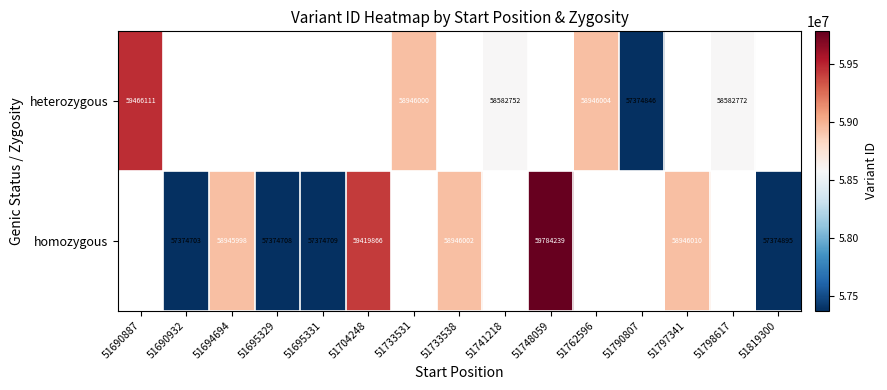

At which category does the chart reach its peak across all series?

51748059